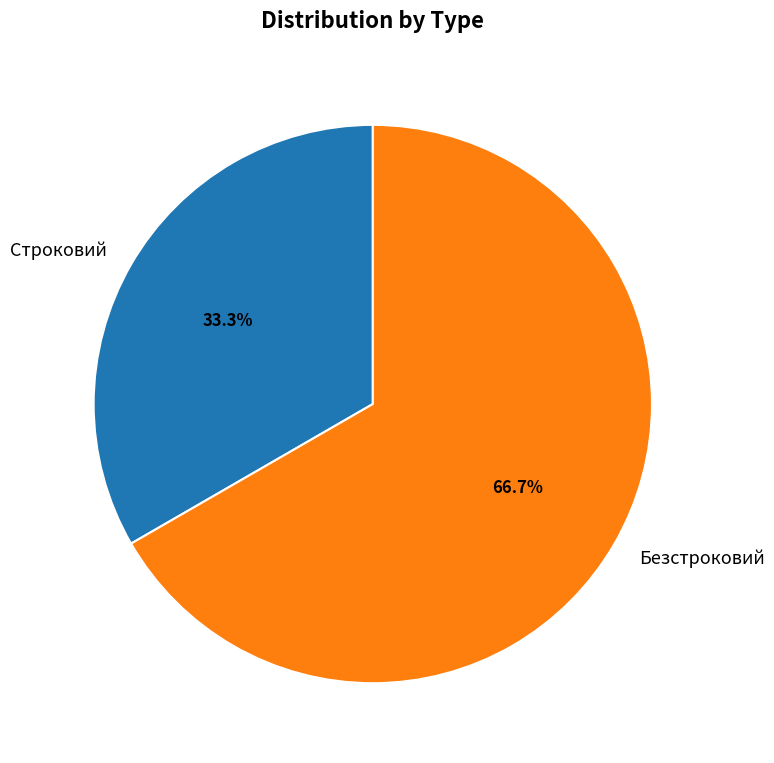

What is the smallest slice in the pie chart?

Строковий